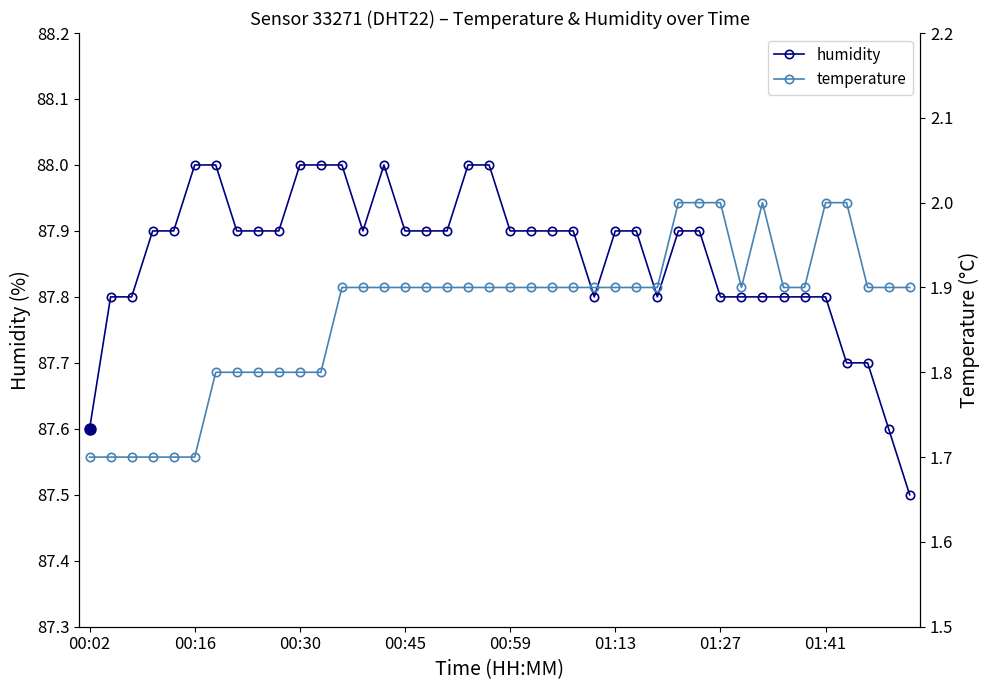

Does the chart have visible grid lines?

No